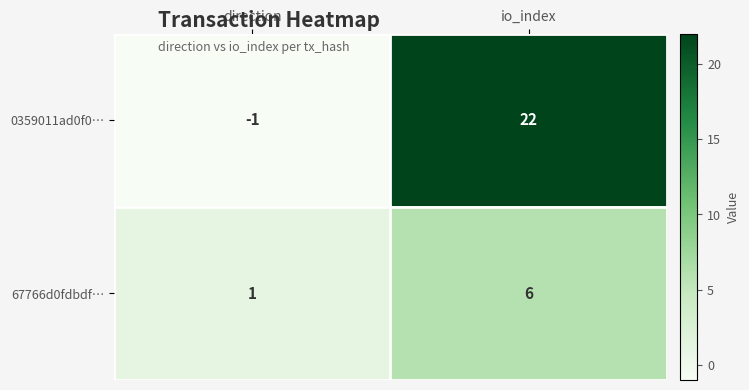

What is the sum of the 0359011ad0f0… values at io_index and direction?

21